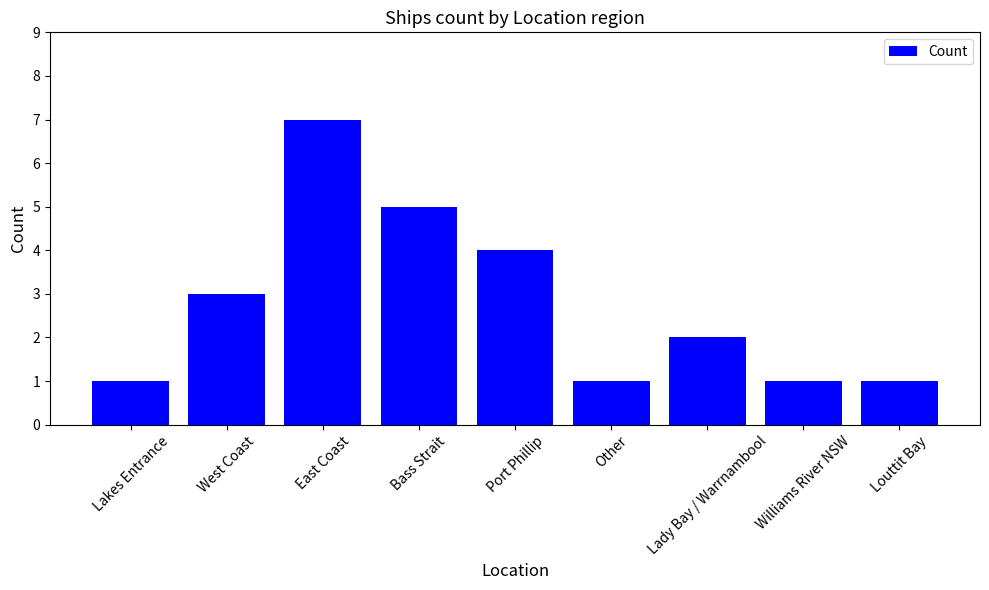

True or false: the data shows 1 at Williams River NSW.

True